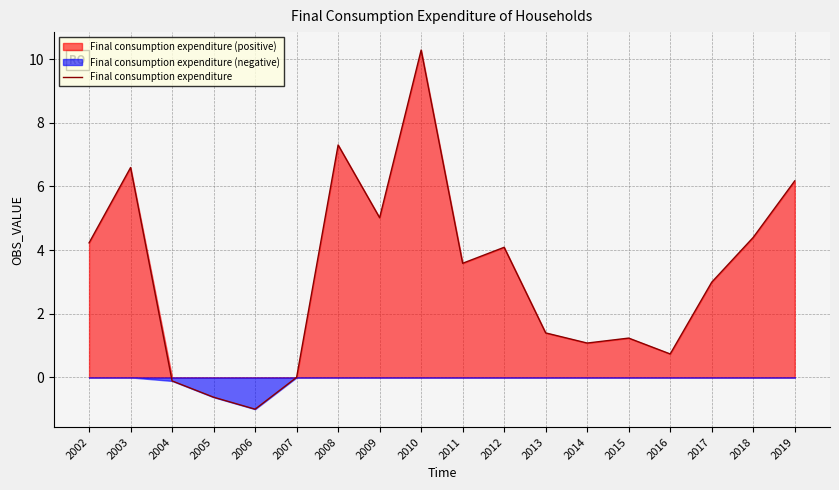

Reading left to right, transcribe all the data shown in this chart.

2002=4.2	2003=6.6	2004=-0.1	2005=-0.6	2006=-1.0	2007=0.0	2008=7.3	2009=5.0	2010=10.3	2011=3.6	2012=4.1	2013=1.4	2014=1.1	2015=1.2	2016=0.7	2017=3.0	2018=4.4	2019=6.2